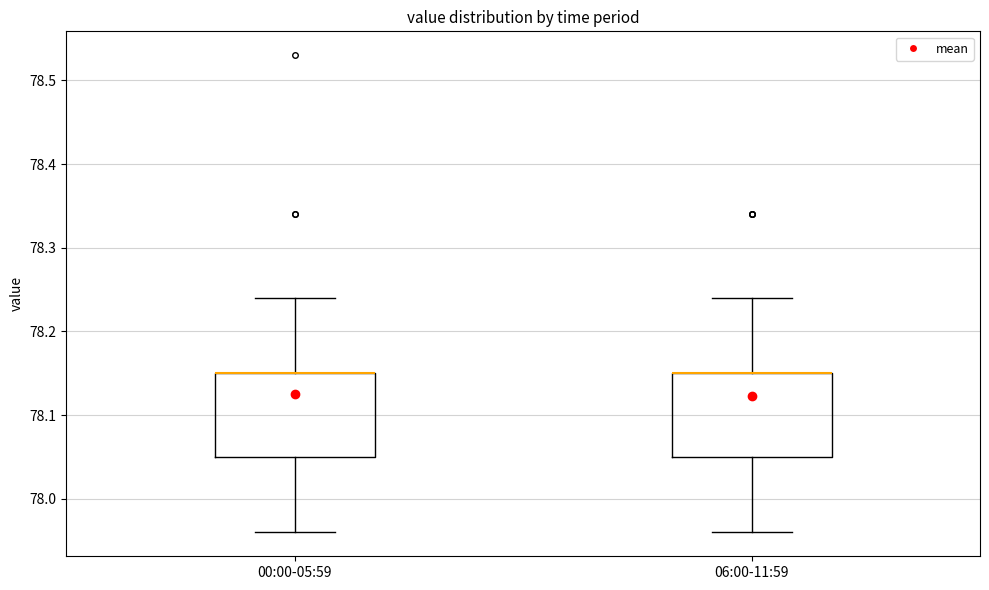

Where does the lower whisker of the box for 06:00-11:59 end on the y-axis? The values are not printed on the chart, so give them approximately, as read against the axis.

77.96